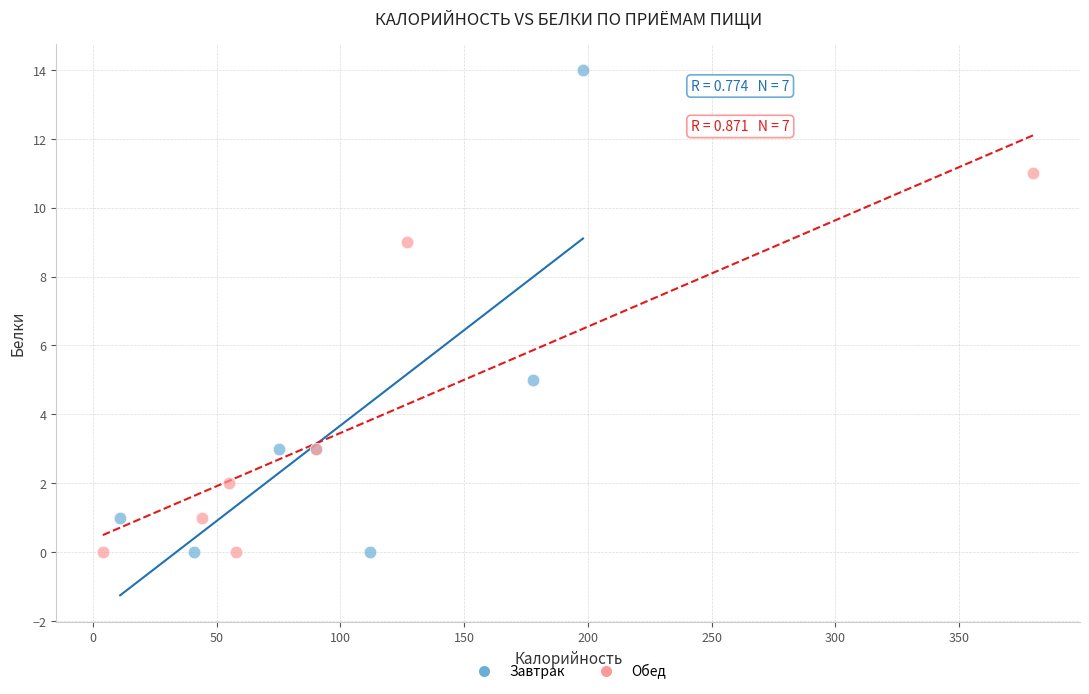

Which series reaches the maximum Y coordinate?

Завтрак